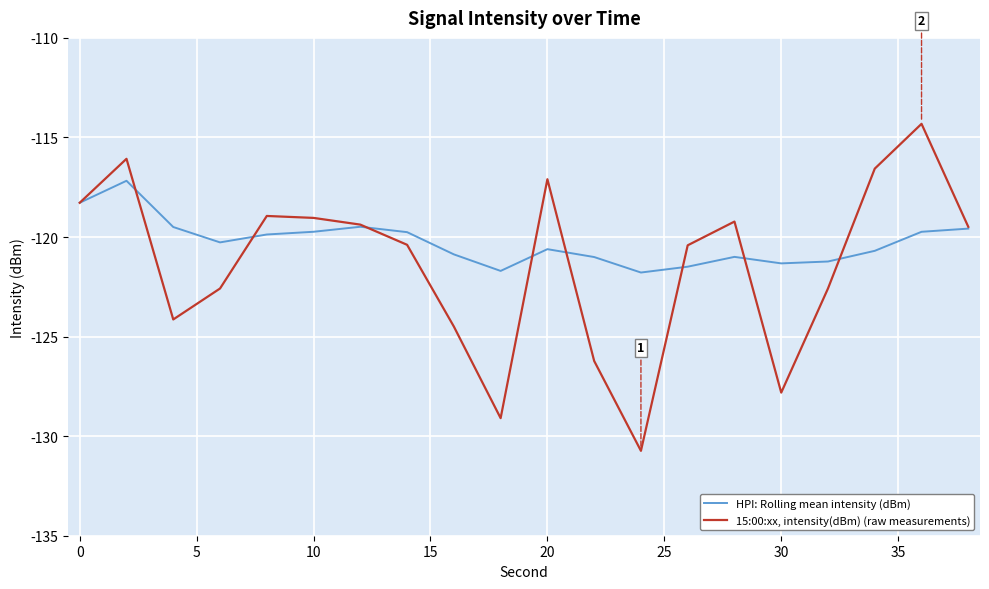

List the series in order of their overall mean, highest first.

HPI: Rolling mean intensity (dBm), 15:00:xx, intensity(dBm) (raw measurements)